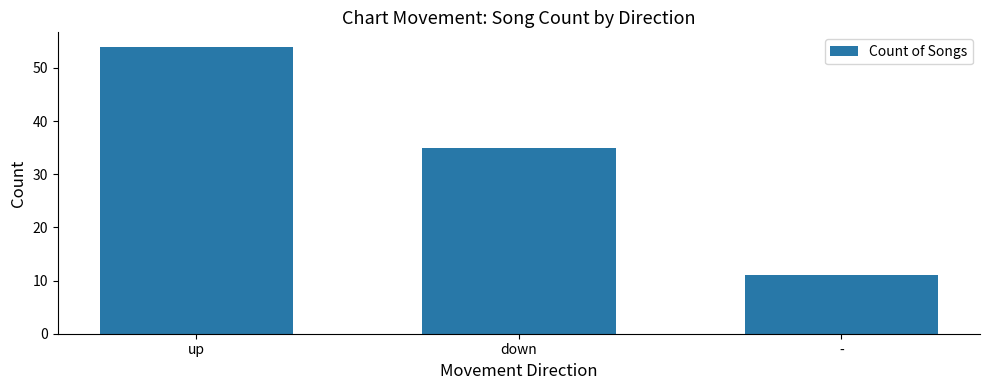

Which label corresponds to the smallest value in the chart?

-